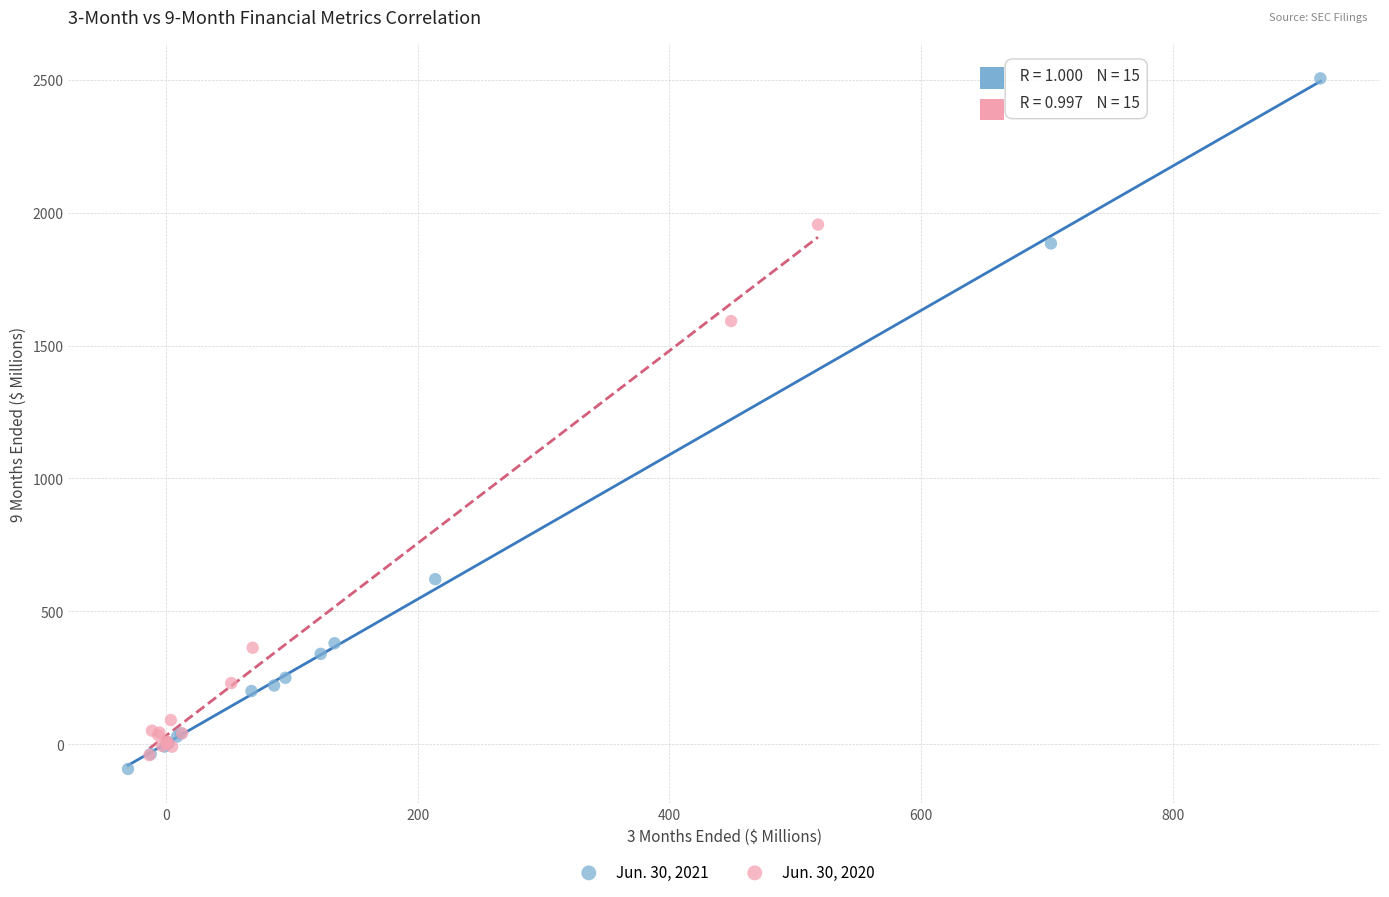

Which series reaches the minimum Y coordinate?

Jun. 30, 2021